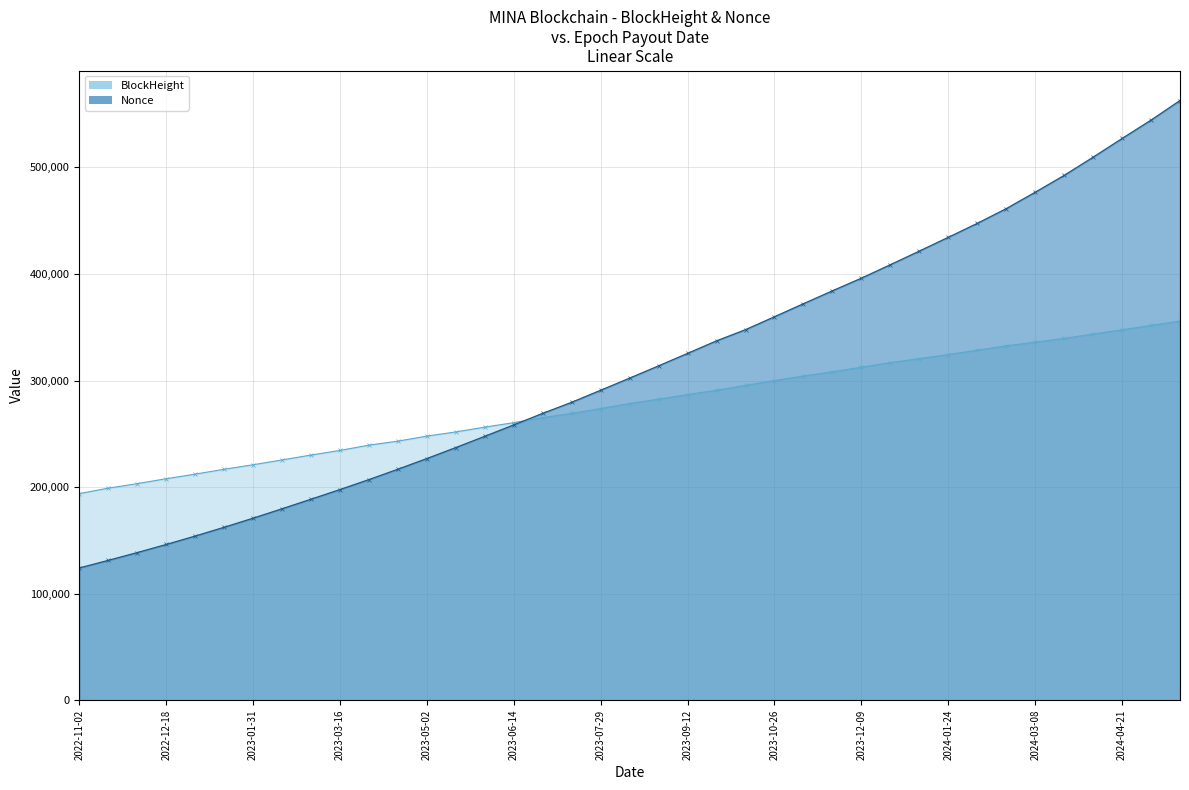

What is the label of the 22nd point from the left?

2023-09-12